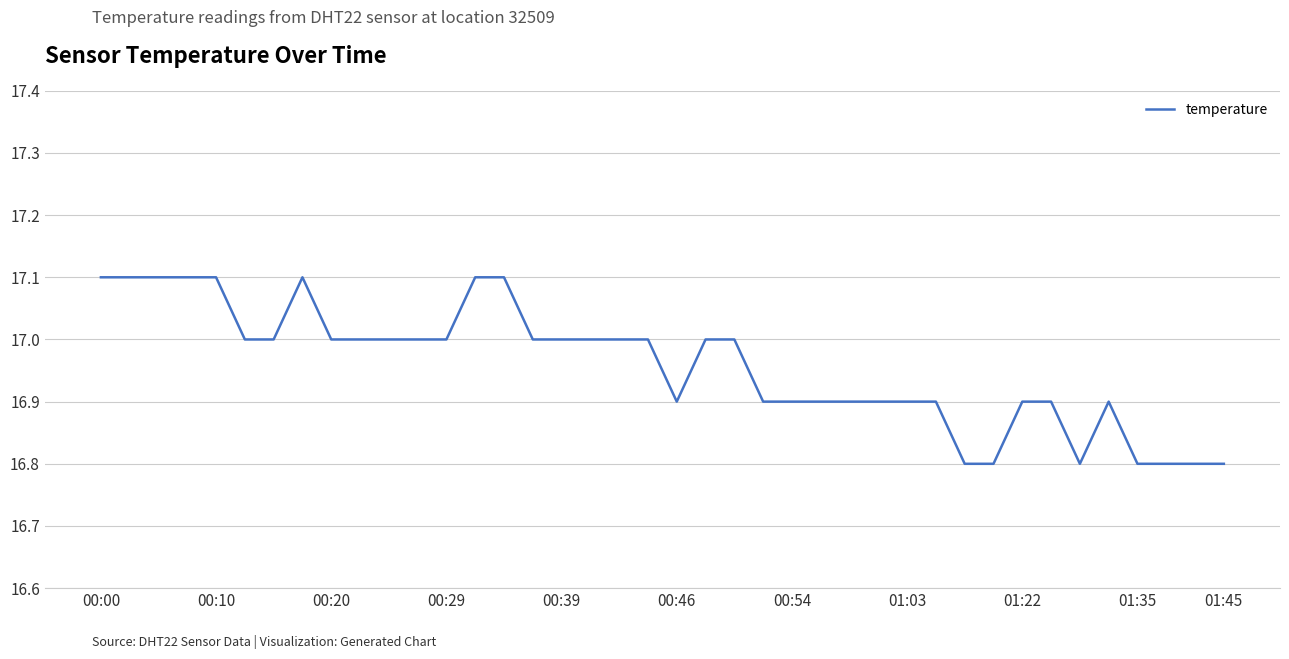

What is the sum of all values?

678.3